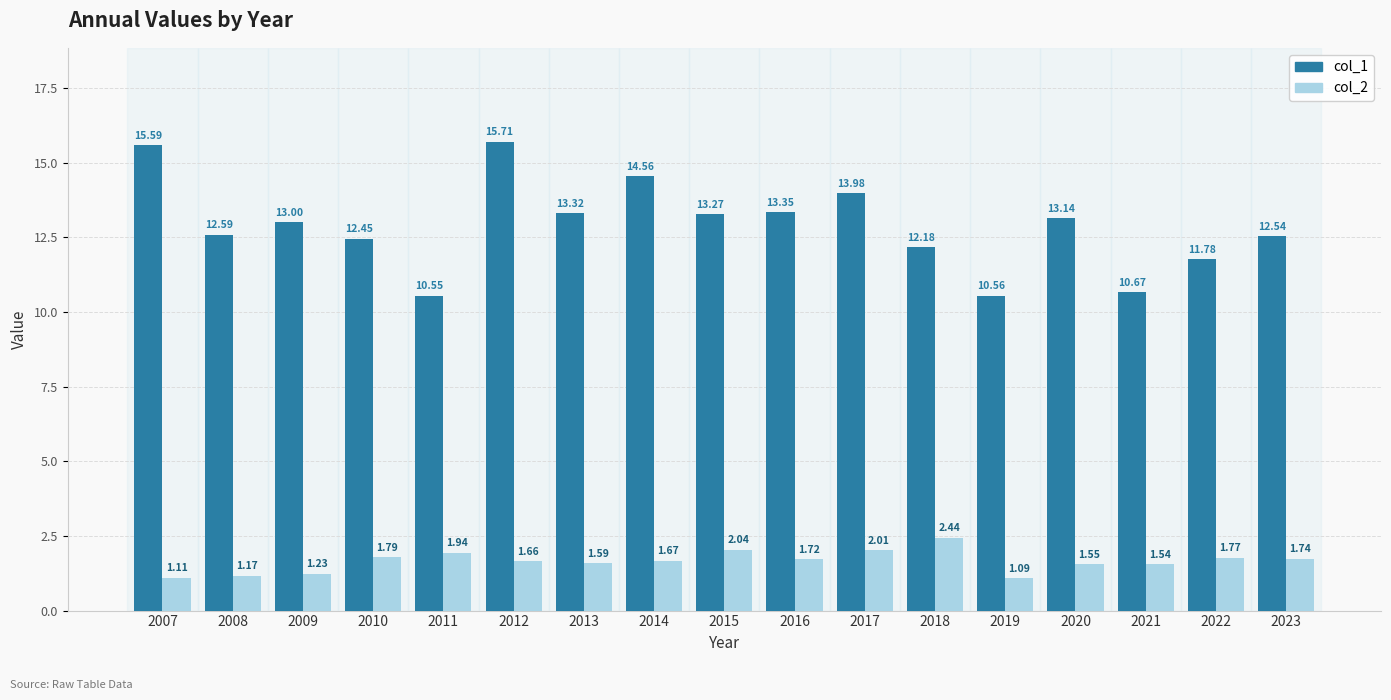

Which series changed the most between 2015 and 2020?

col_2